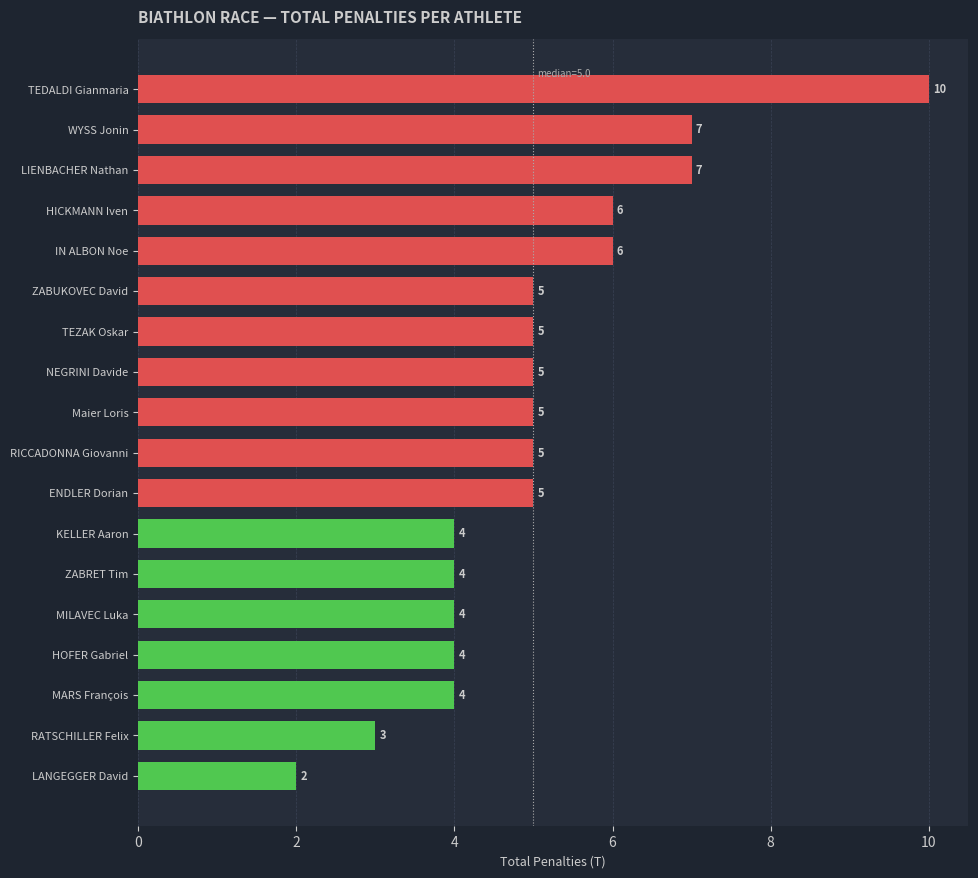

What is the difference between the maximum and second lowest values?

7